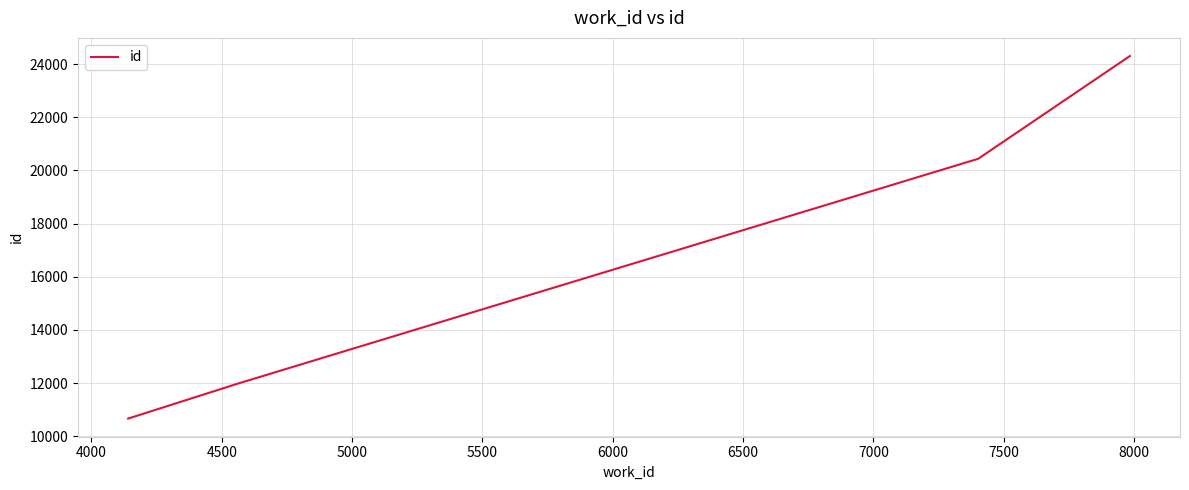

What is the average value?

16847